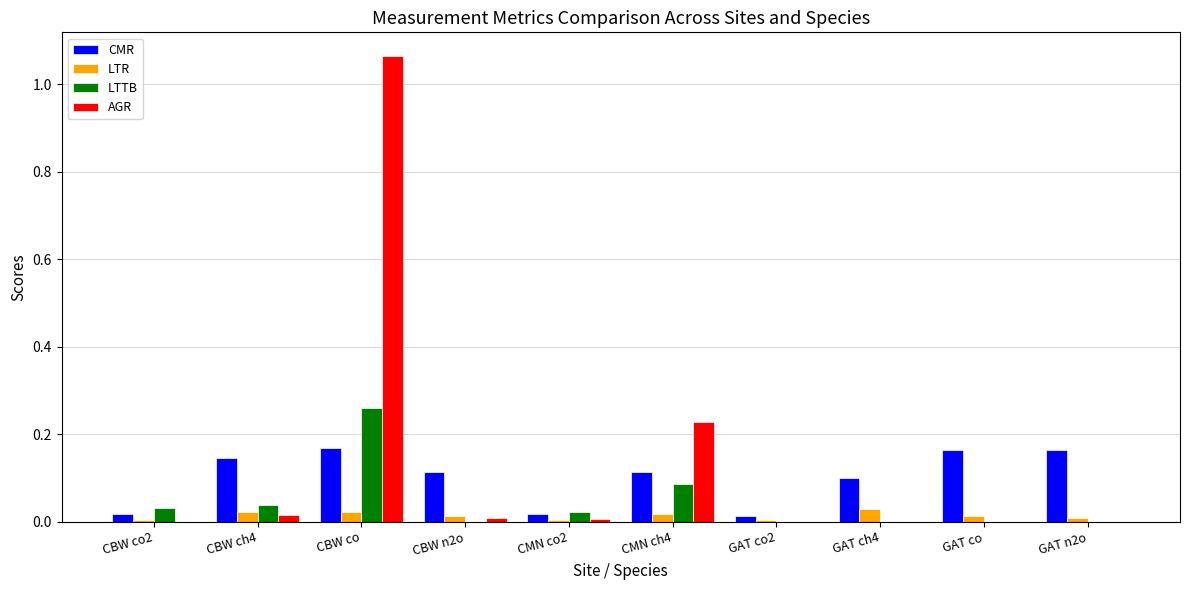

Which series has the largest total across all categories?

AGR